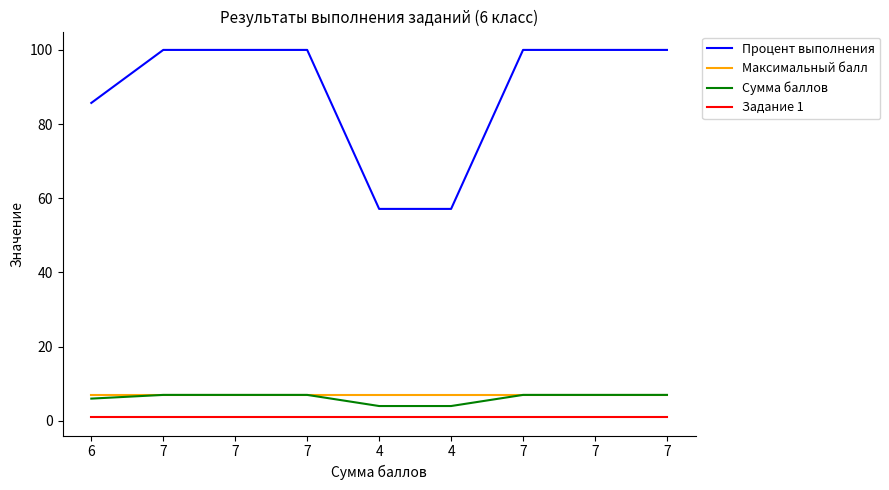

What is the label of the 5th point from the right?

4